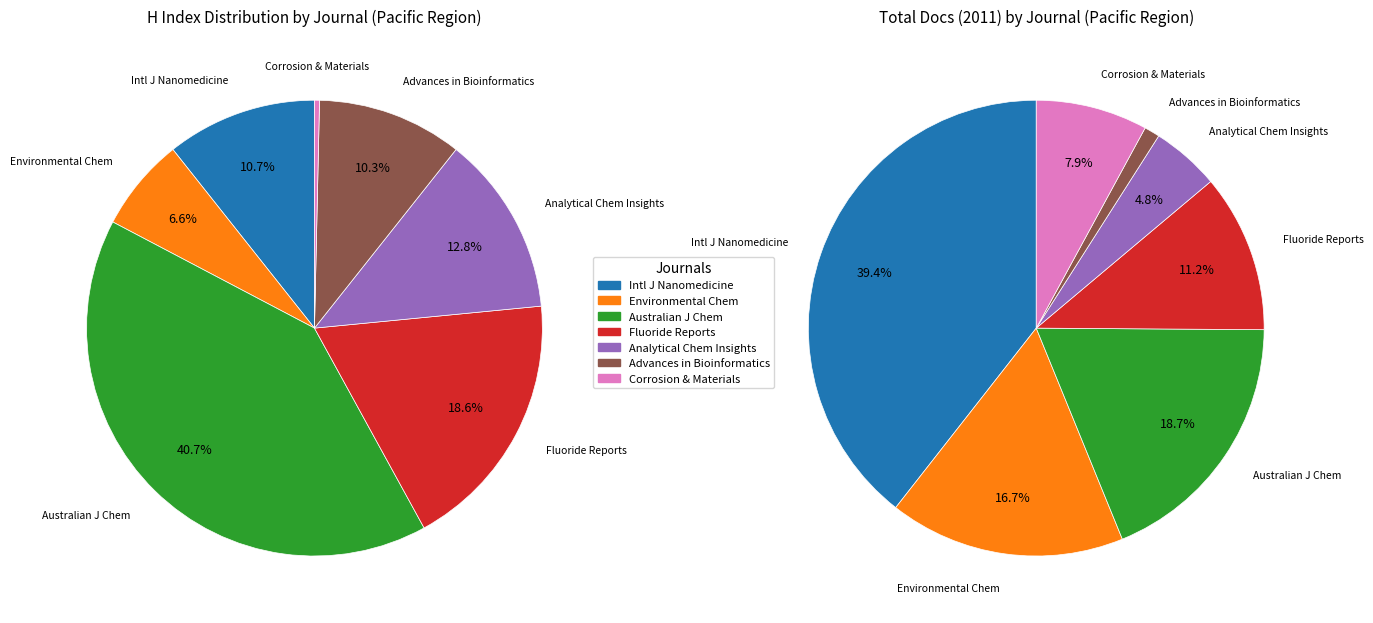

Is International Journal of Nanomedicine the majority of the pie?

No